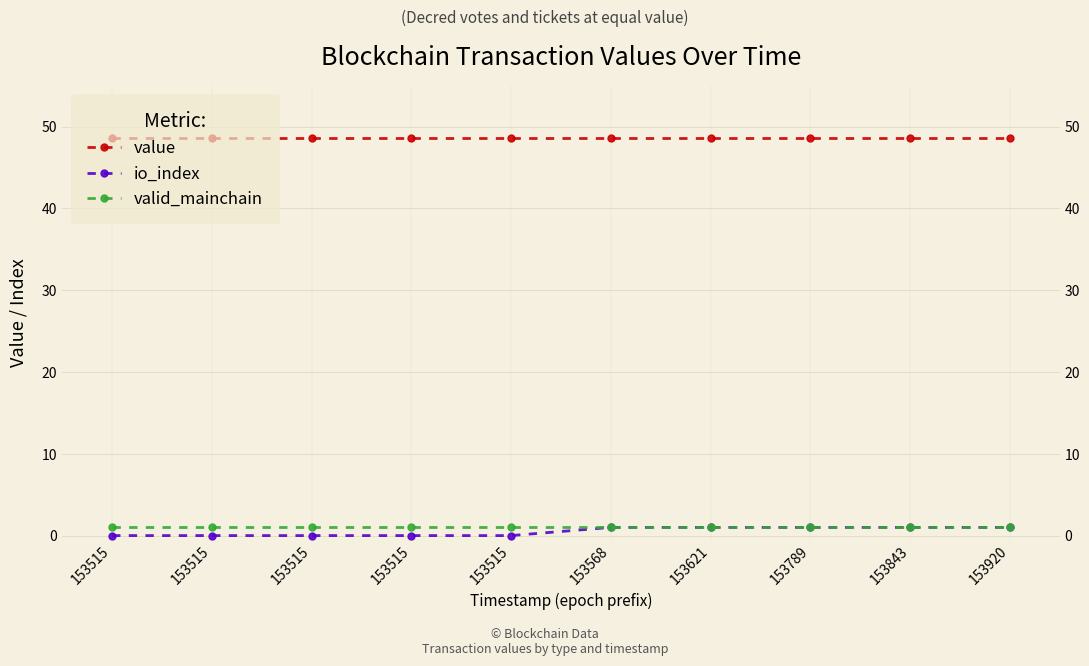

Which series has the largest total across all categories?

value